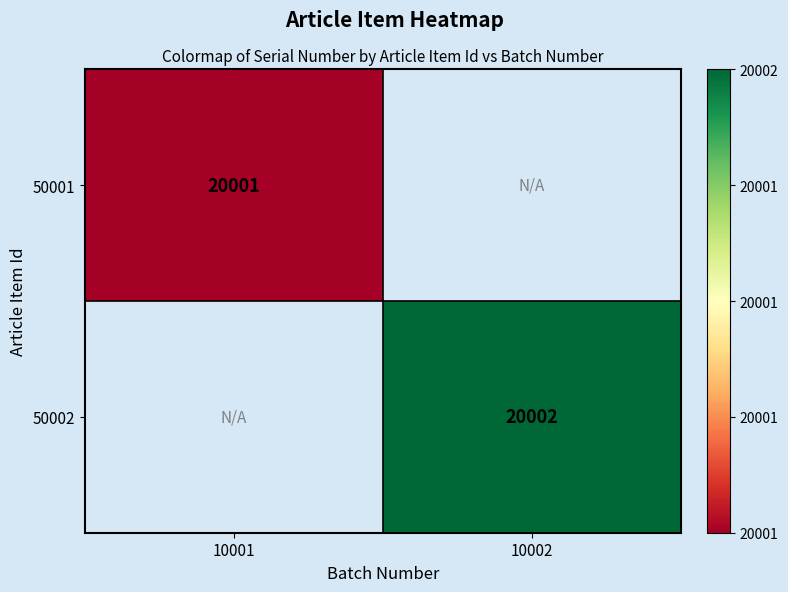

Is the value of 50002 at 10002 greater than the value of 50001 at 10001?

Yes